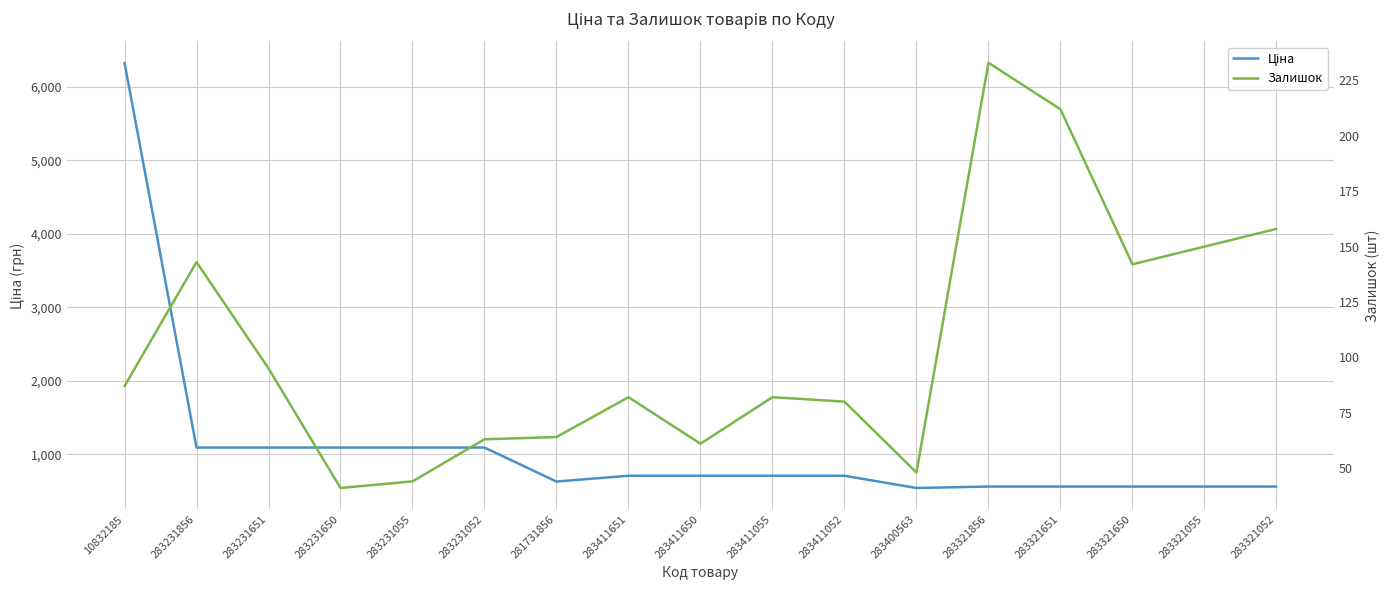

What is the lowest value of the Ціна series?

543.1